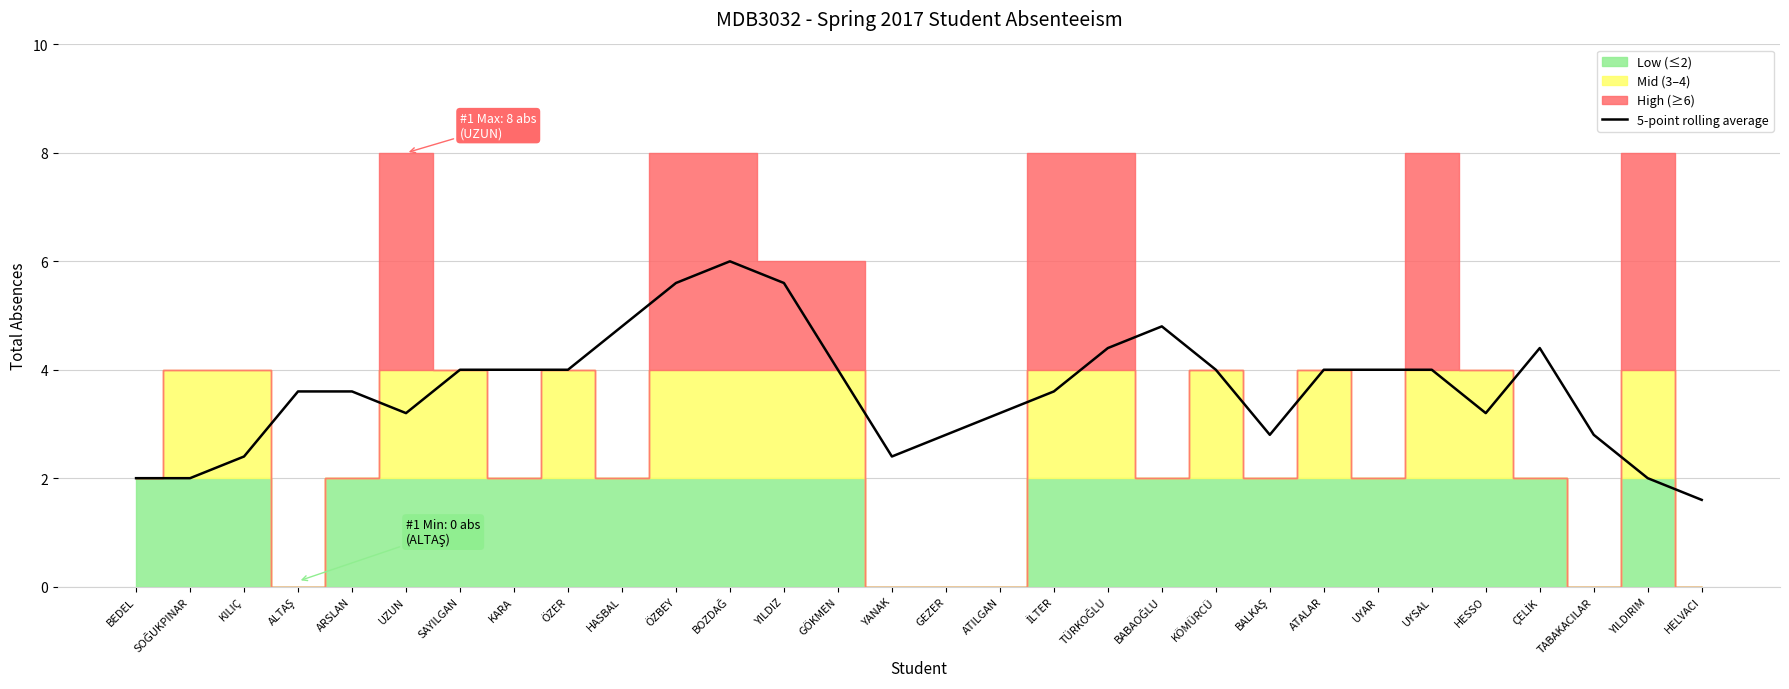

At which label is the value closest to 3?

UZUN